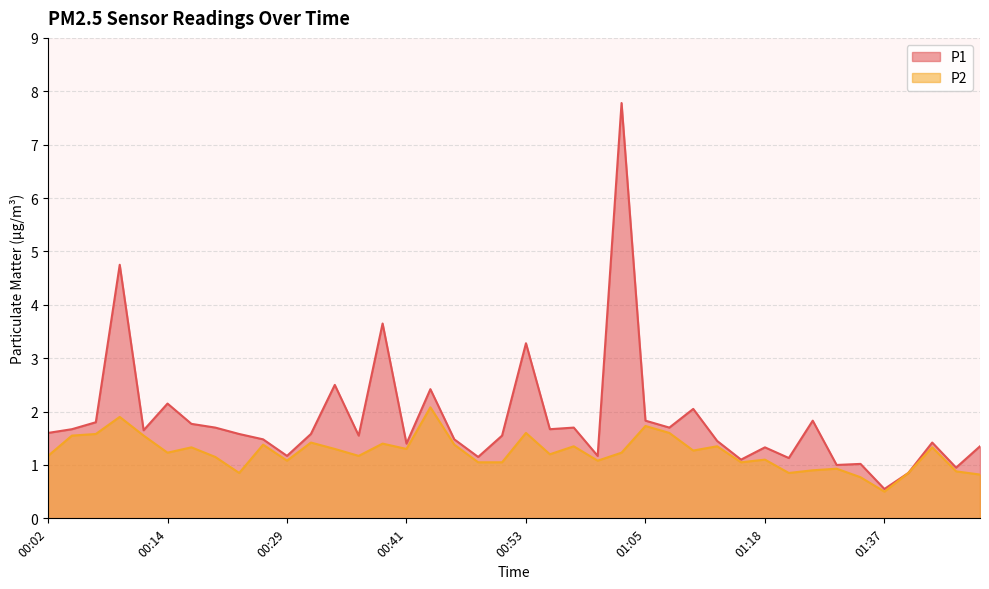

True or false: P2 and P1 intersect in this chart.

False